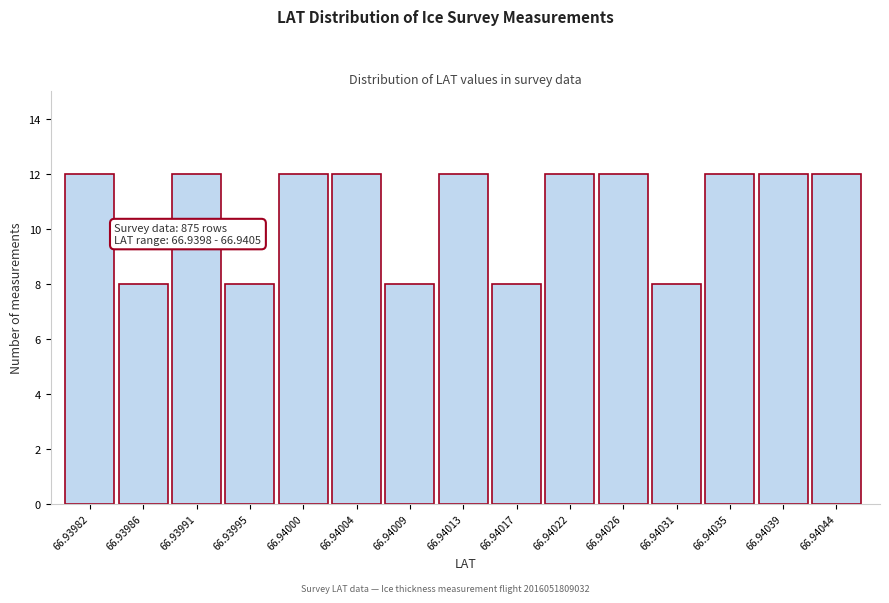

Reading left to right, transcribe all the data shown in this chart.

12	8	12	8	12	12	8	12	8	12	12	8	12	12	12